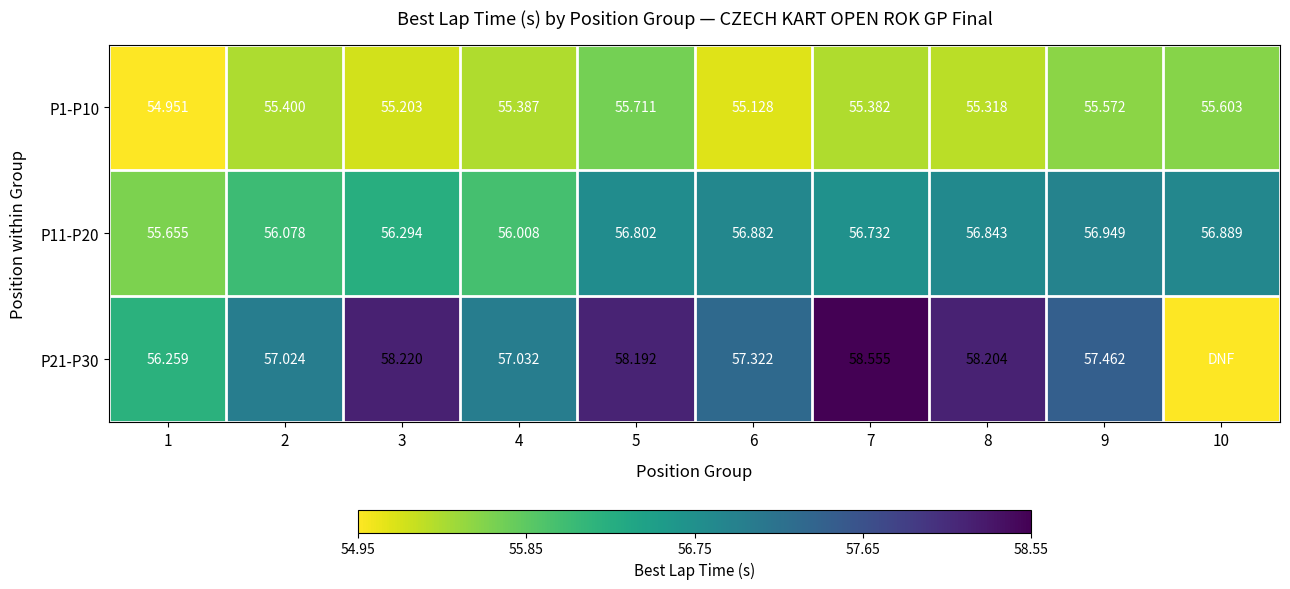

Where does the P21-P30 series first go above 57?

2